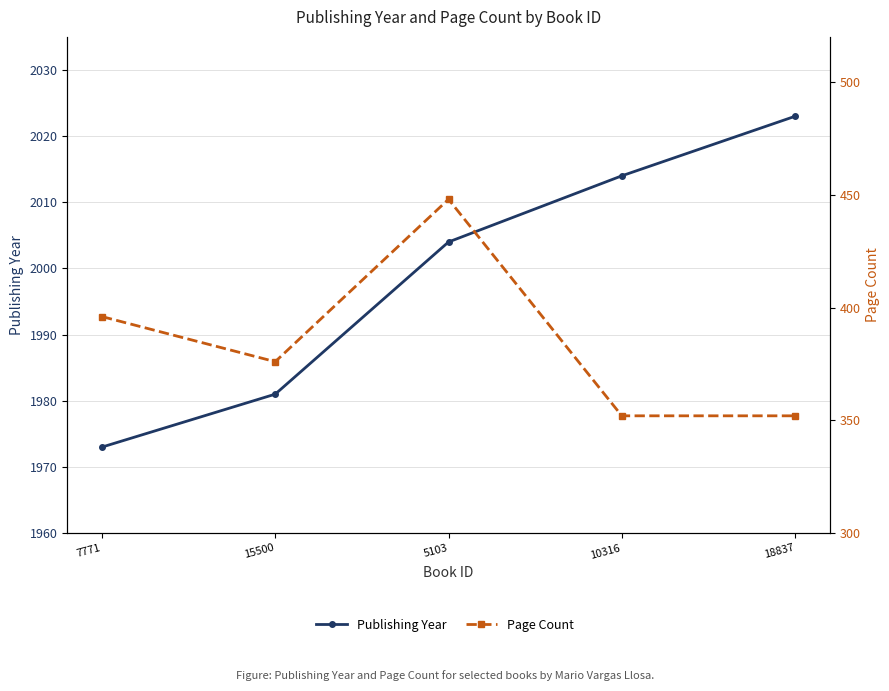

True or false: Publishing Year and Page Count intersect in this chart.

False